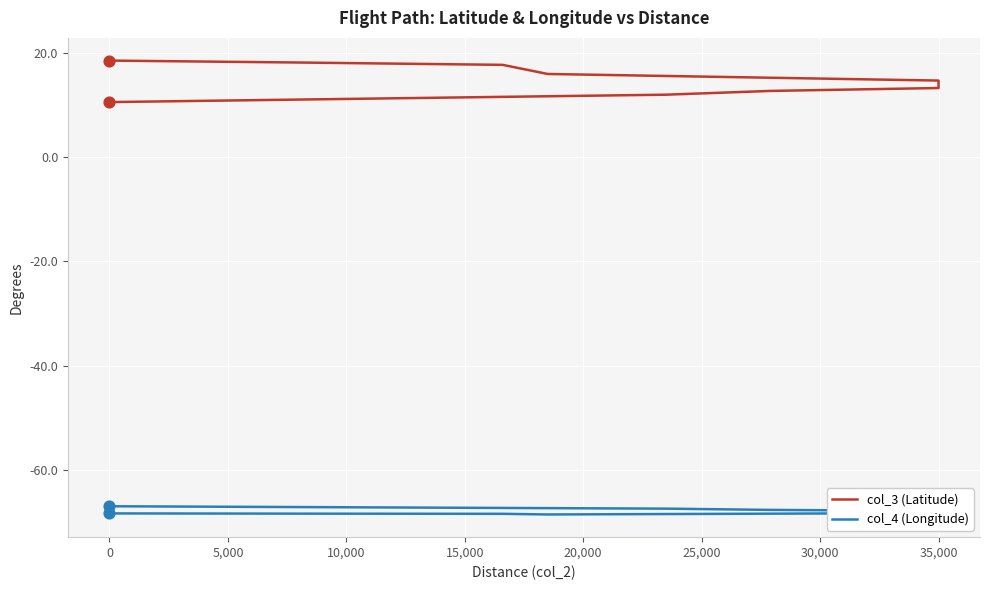

What are all the series names shown in the legend?

col_3 (Latitude), col_4 (Longitude)